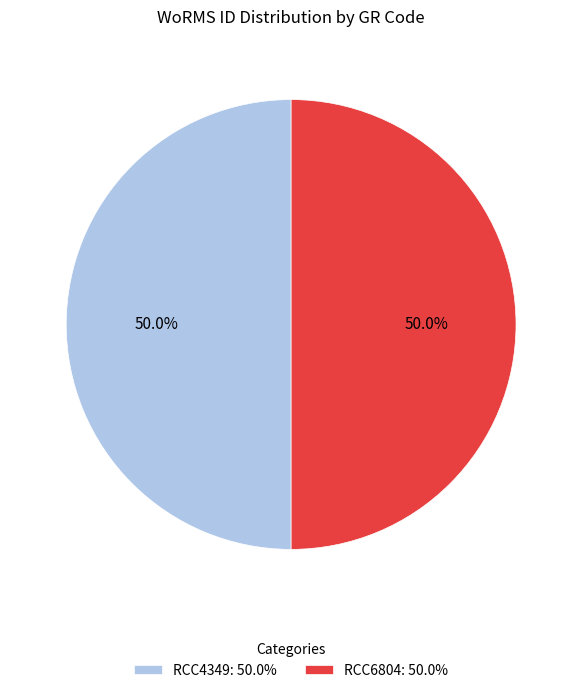

The RCC6804 slice represents 43% of the pie. True or false?

False